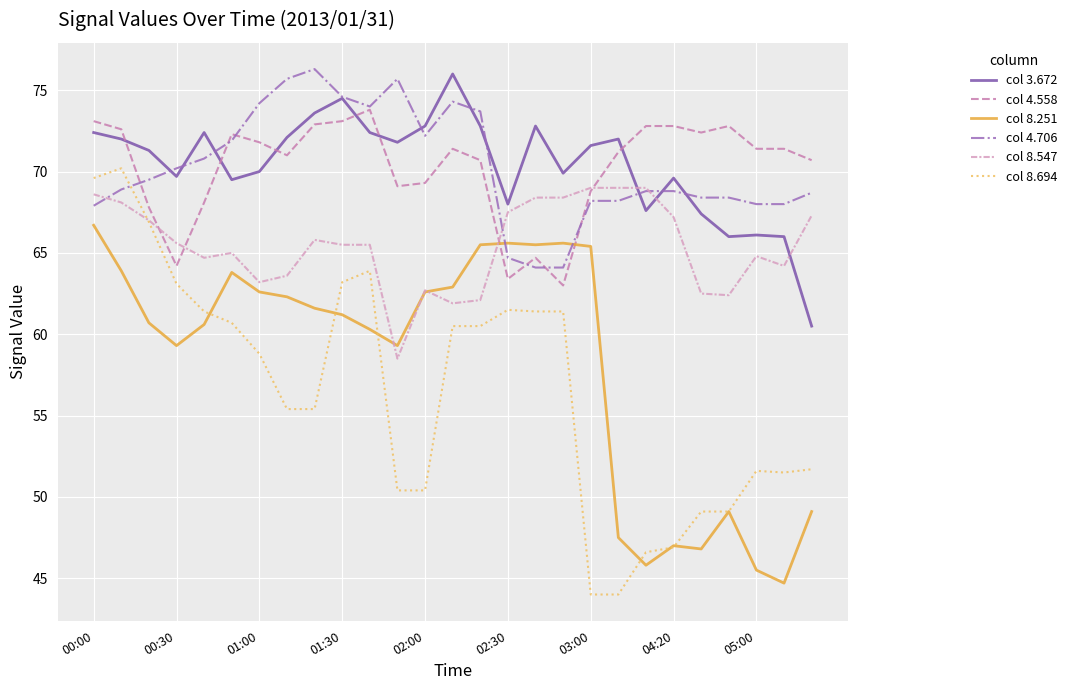

What is the maximum value shown in the chart?

76.3